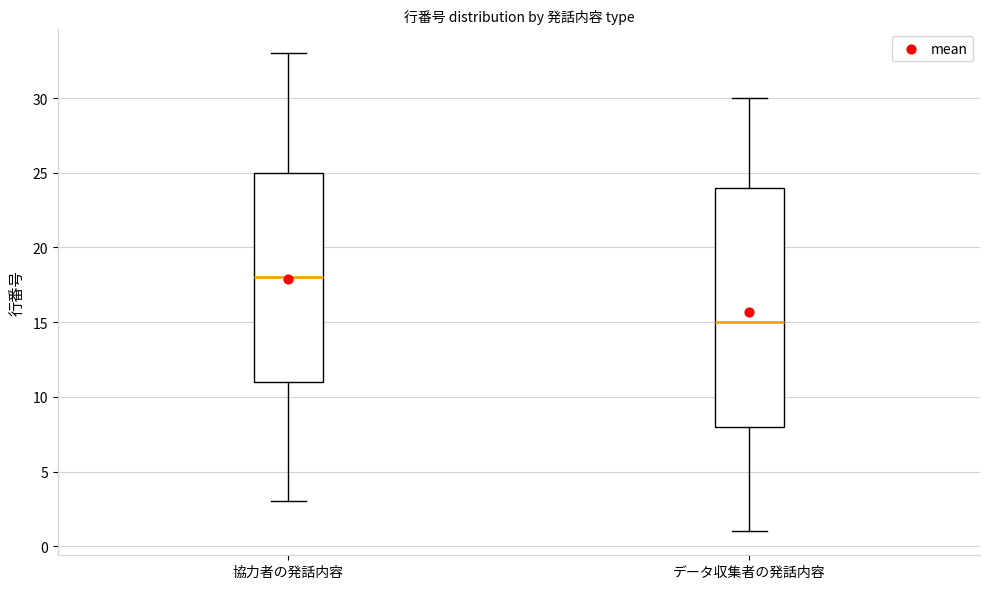

Which box is the tallest, from its lower edge to its upper edge?

データ収集者の発話内容